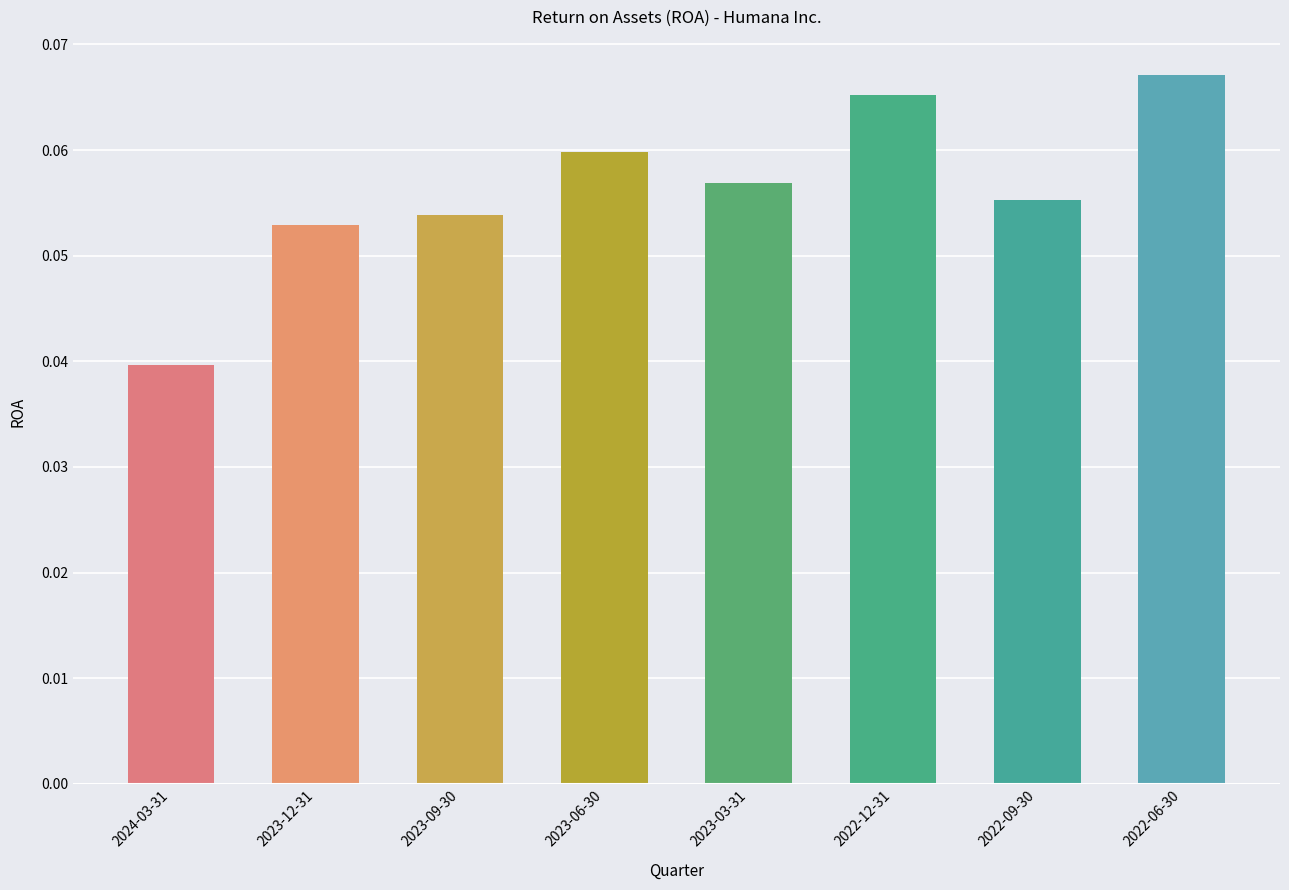

What is the sum of all values?

0.5